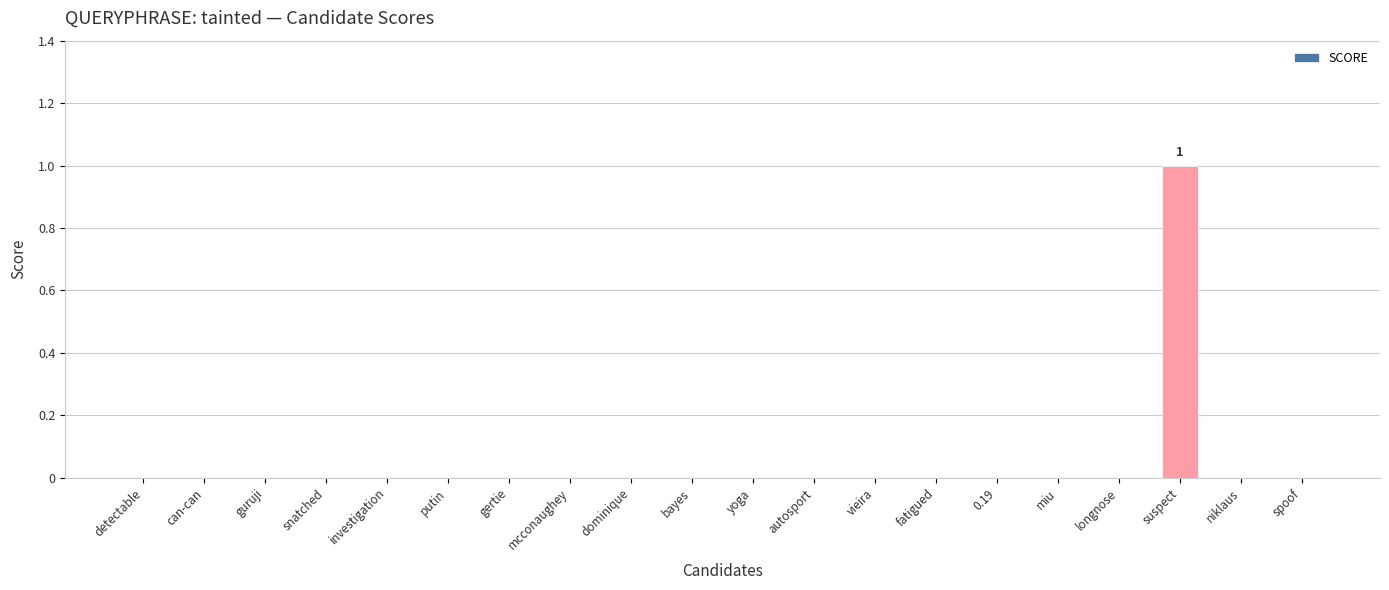

True or false: the data shows 0 at dominique.

True